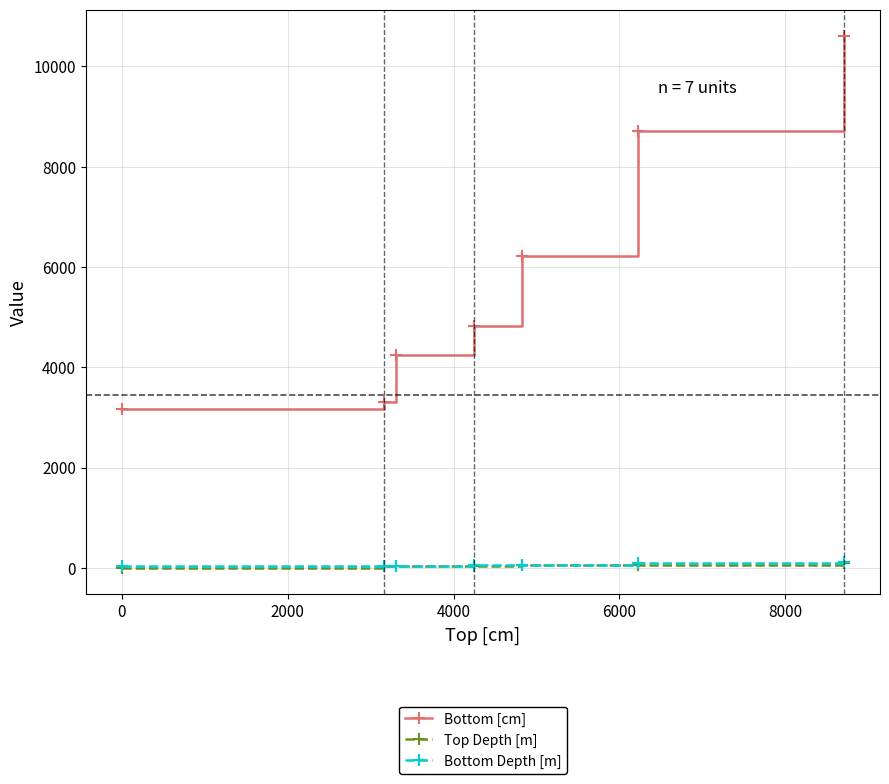

Which series has the largest total across all categories?

Bottom [cm]